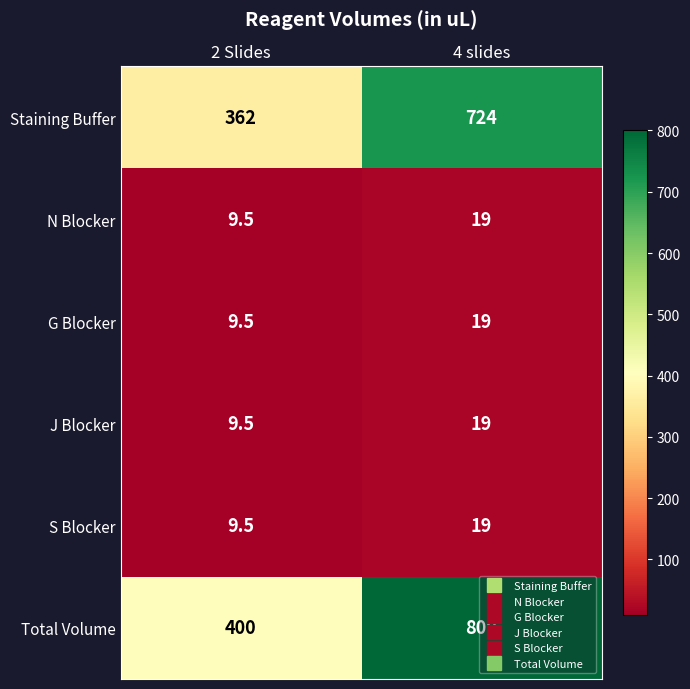

What value does the Staining Buffer series have at 4 slides?

724.0